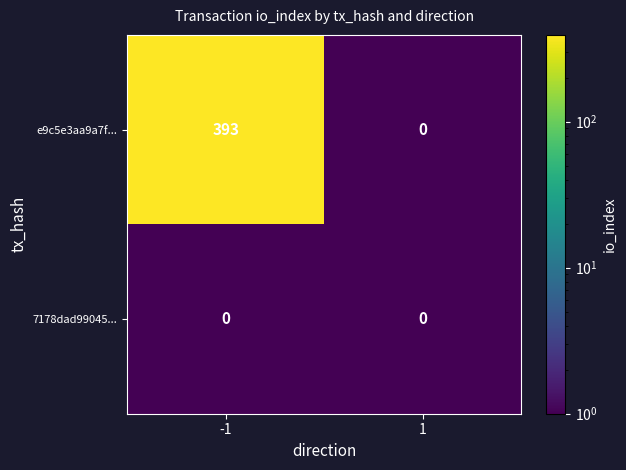

Which series has the largest total across all categories?

e9c5e3aa9a7f...